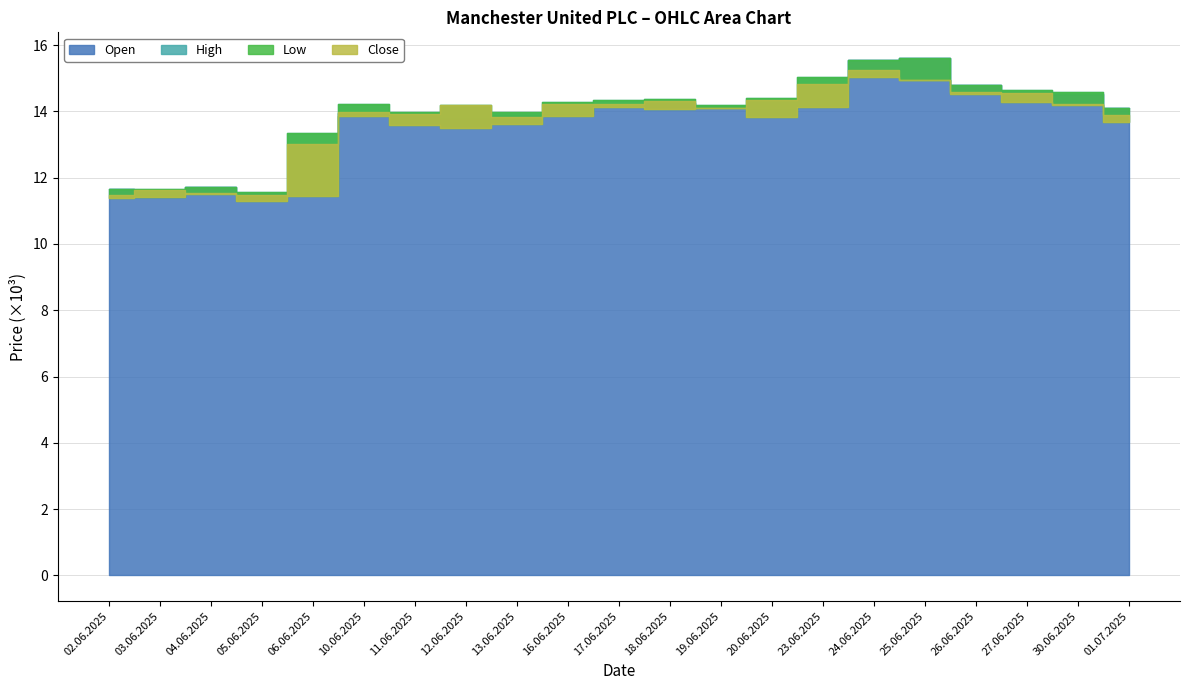

True or false: High has a value of 14183 at 12.06.2025.

True